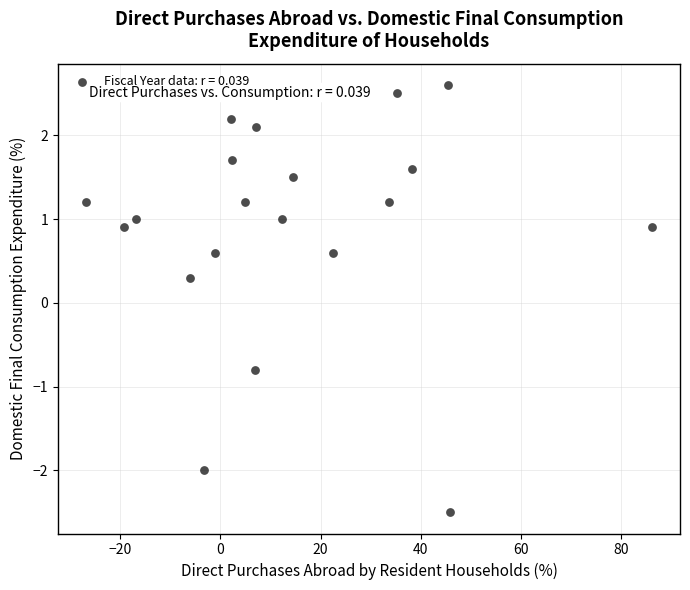

What is the range of Y values (max minus min)?

5.1